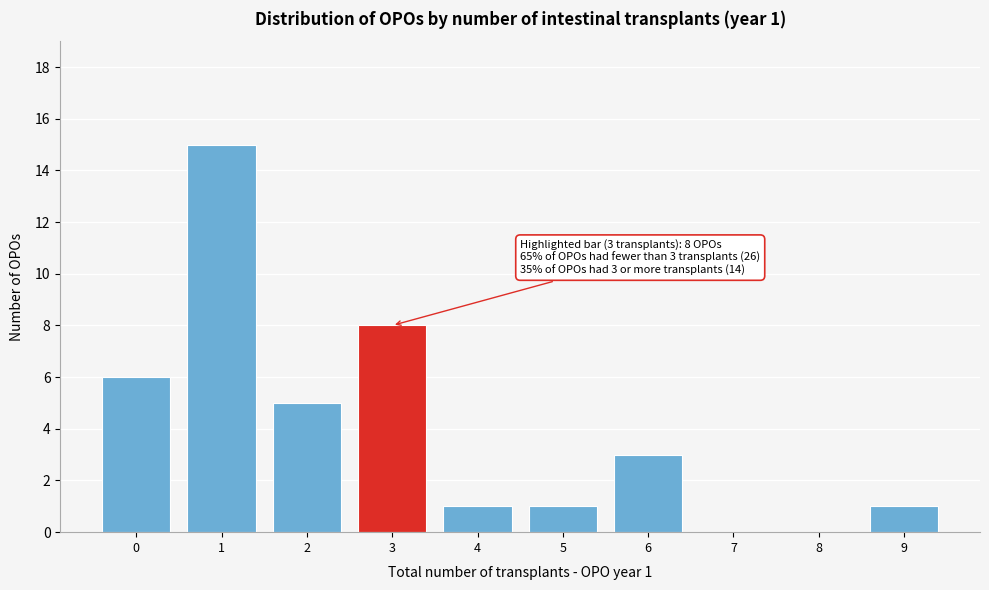

Reading left to right, list all the values displayed in this chart.

0=6	1=15	2=5	3=8	4=1	5=1	6=3	7=0	8=0	9=1